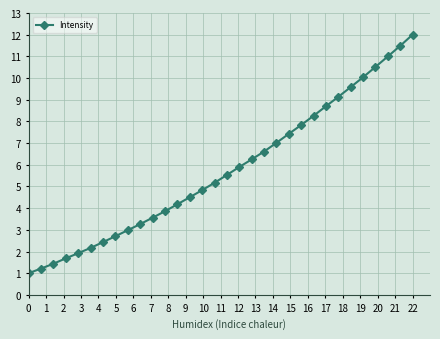

What is the greatest value displayed?

12.0